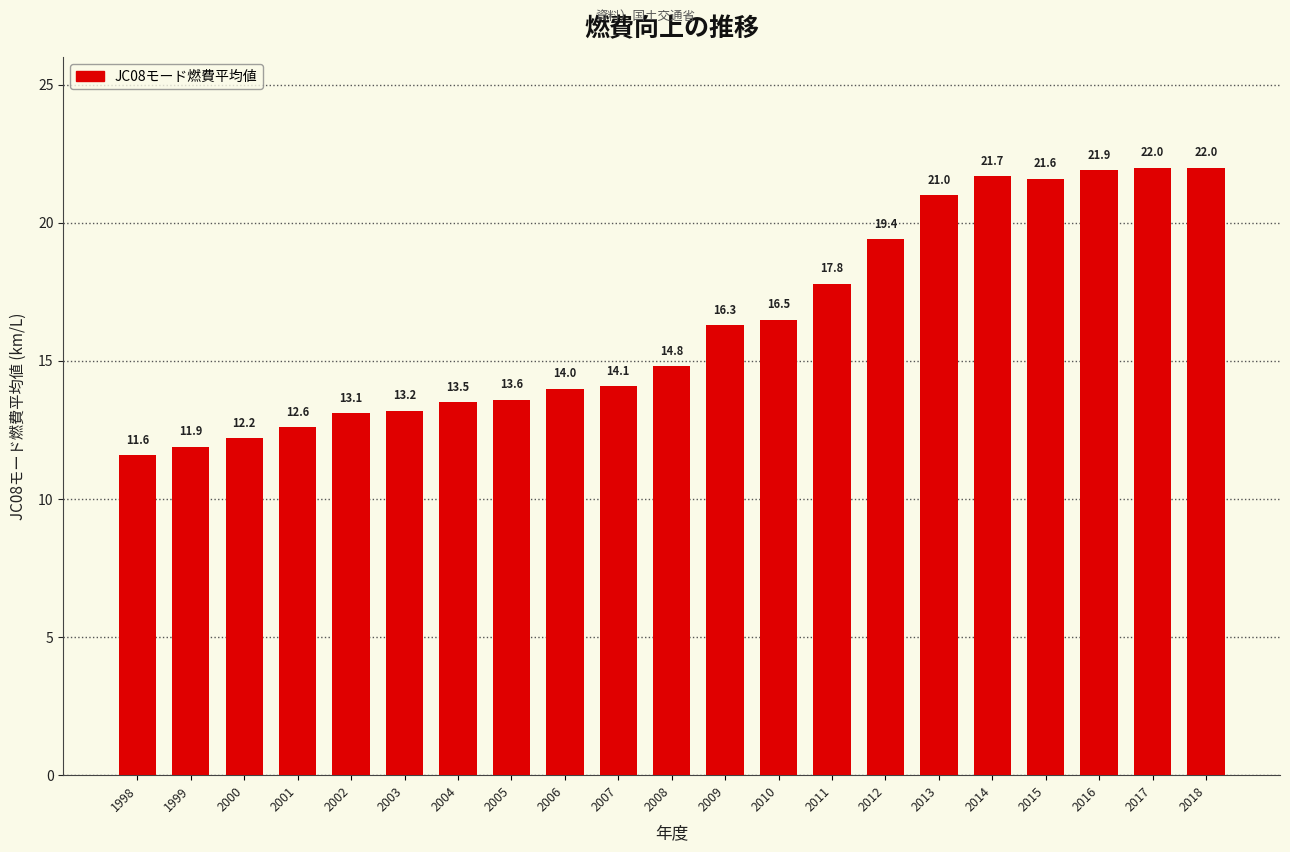

What is the difference between the values at 2012 and 2013?

1.6